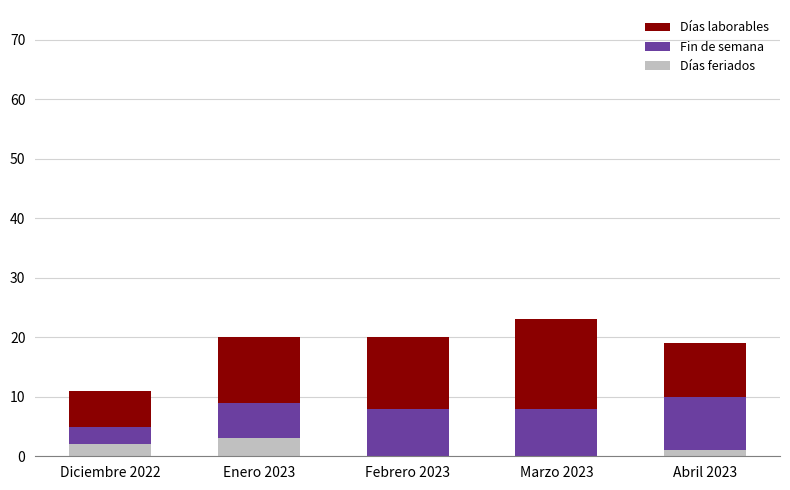

The value of Días feriados at Enero 2023 is 1. True or false?

False